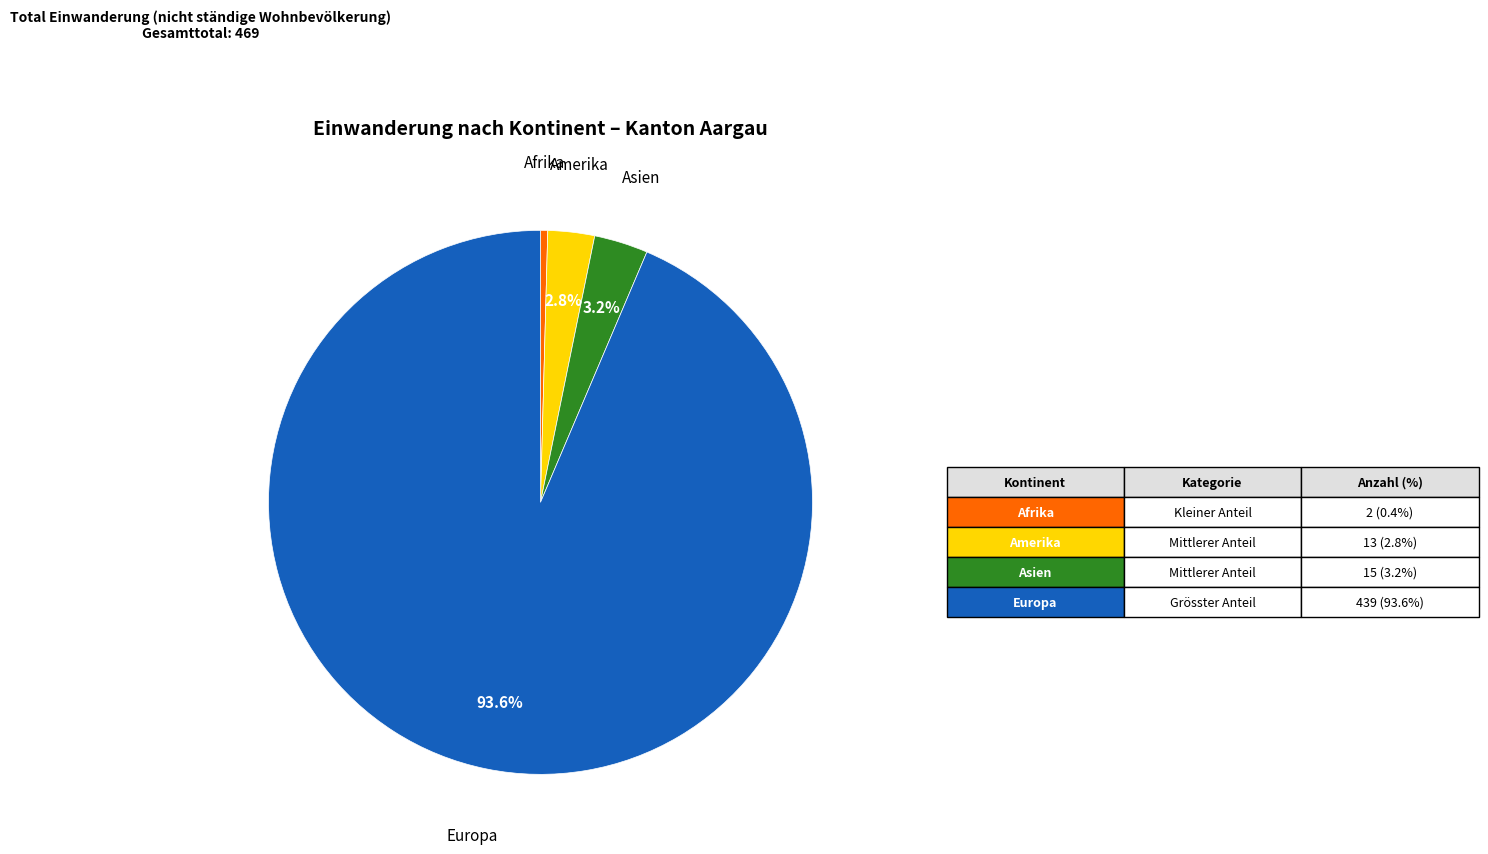

Does any single category account for the majority?

Yes